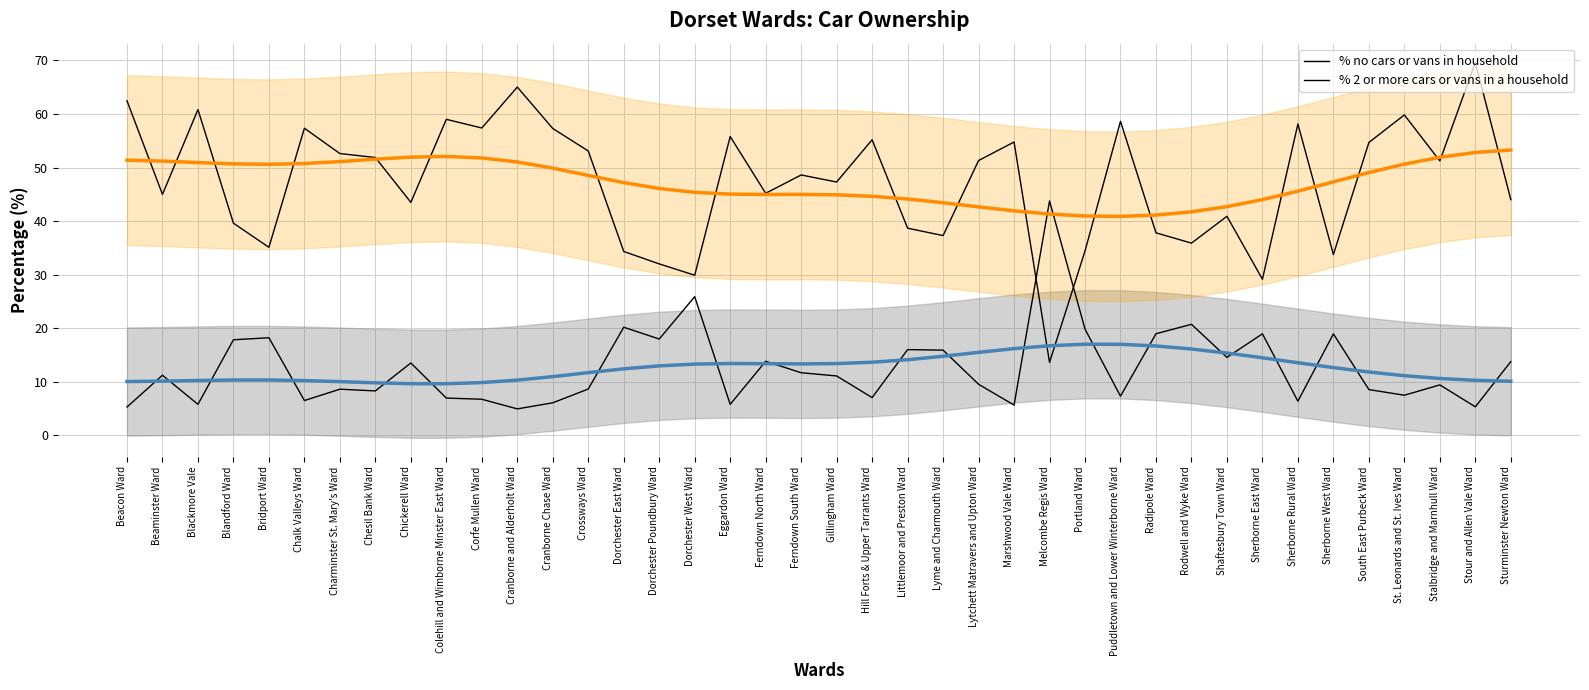

What is the value of the % 2 or more cars or vans in a household point at the 6th from the left?

57.3